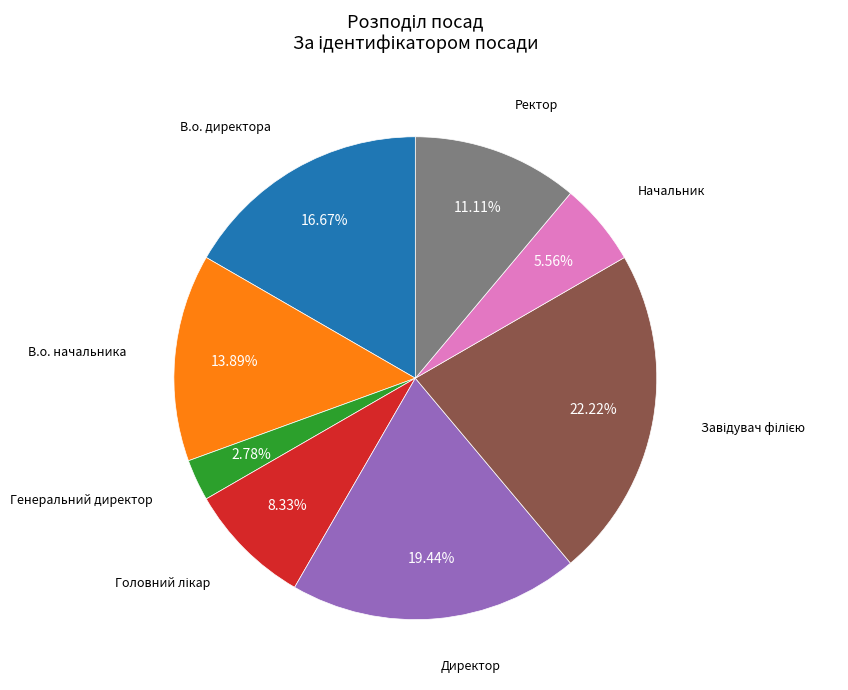

Is there any slice that represents more than half of the pie?

No